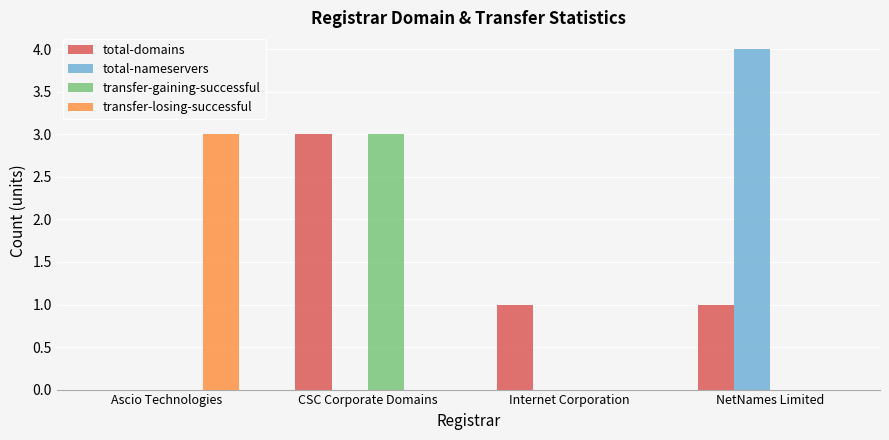

How many series are shown in this chart?

4